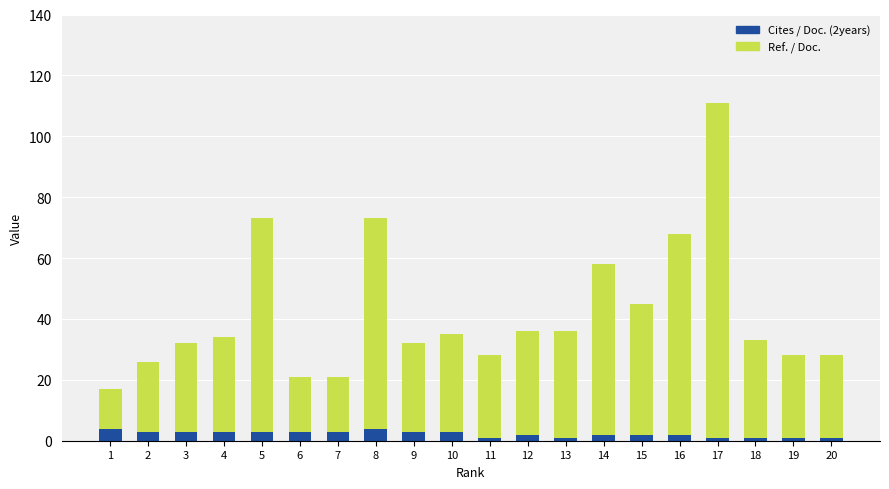

The Cites / Doc. (2years) series shows 3 at 6. True or false?

True